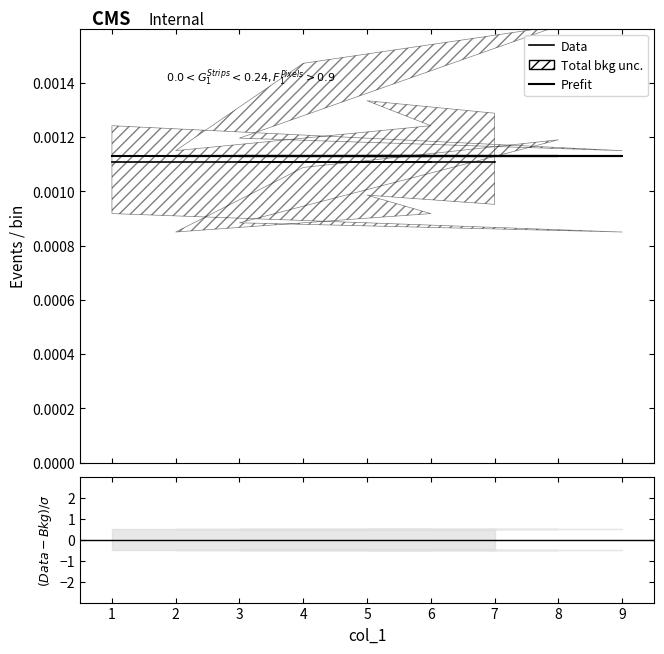

True or false: Prefit and Data cross at least once.

False